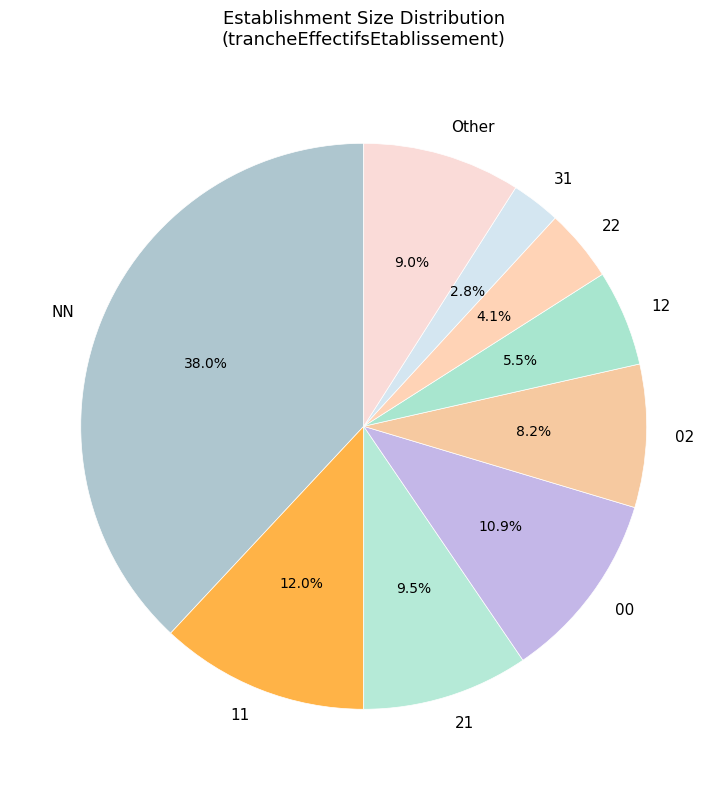

What portion of the pie excludes 00?

89.1%